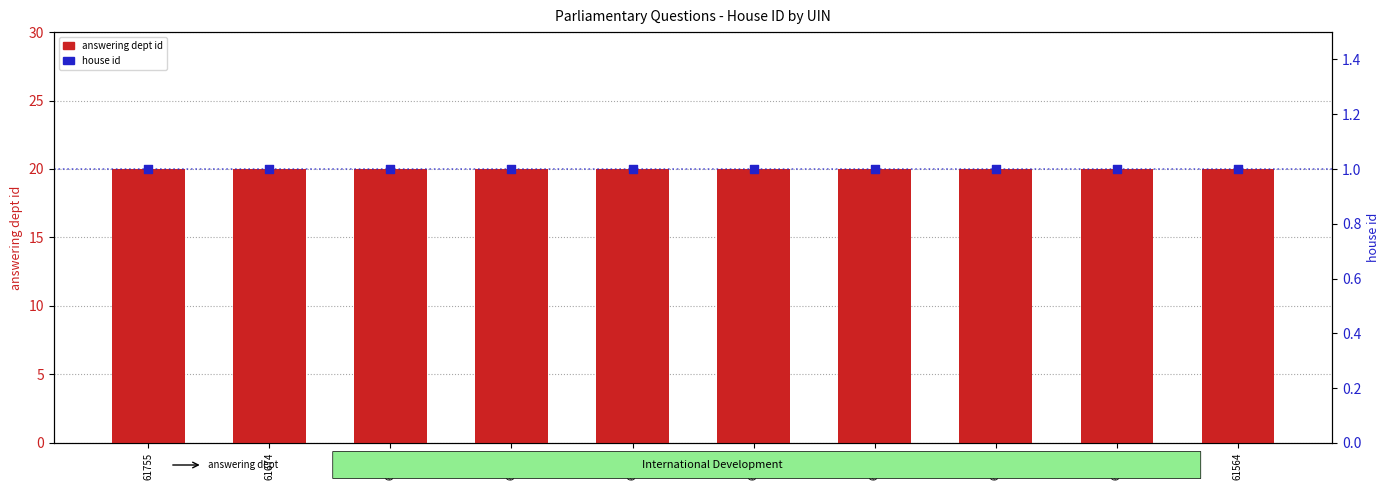

Which series has the largest Y range (max minus min)?

answering dept id